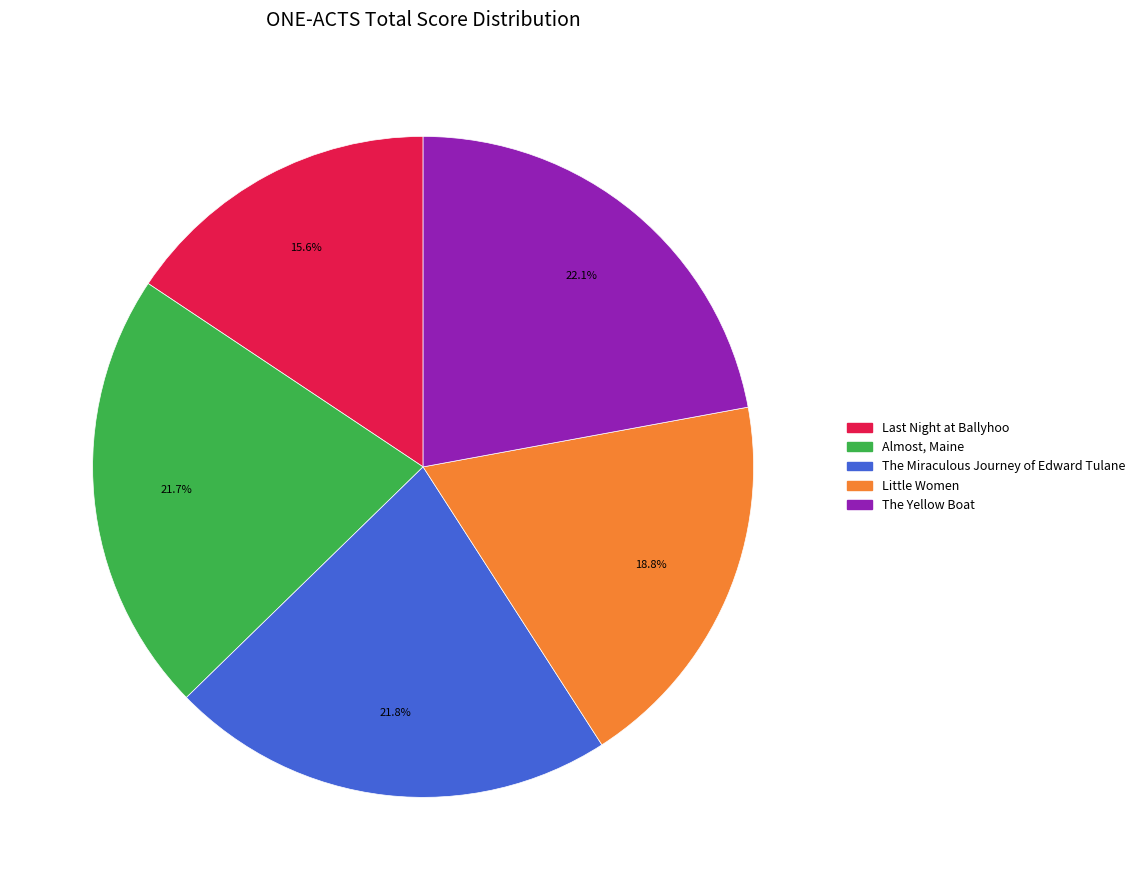

What is the smallest slice in the pie chart?

Last Night at Ballyhoo